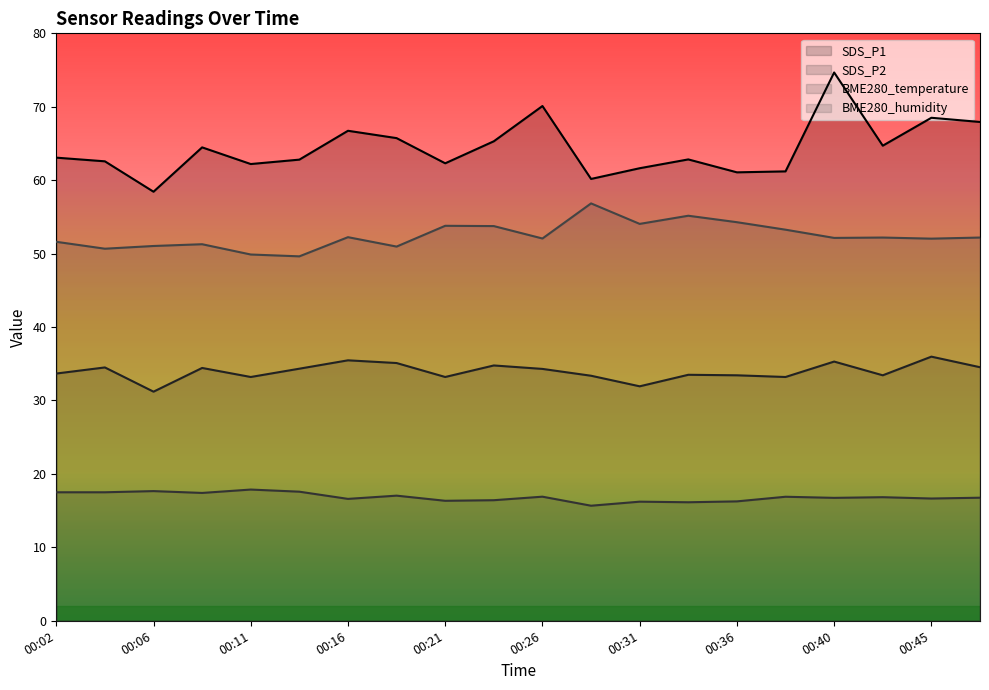

The value of BME280_temperature at 00:04 is 23.3. True or false?

False